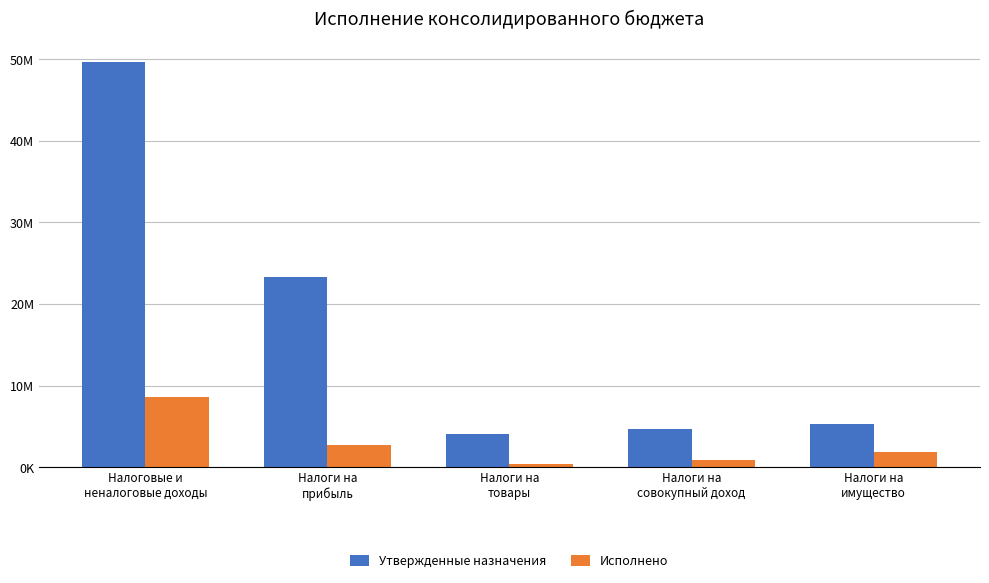

What is the sum of all Утвержденные назначения values?

87157800.0